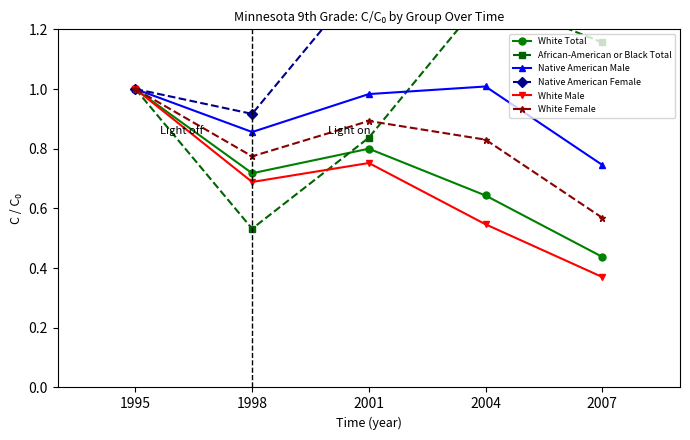

What is the sum of the White Total values at 1995 and 2007?

1.4